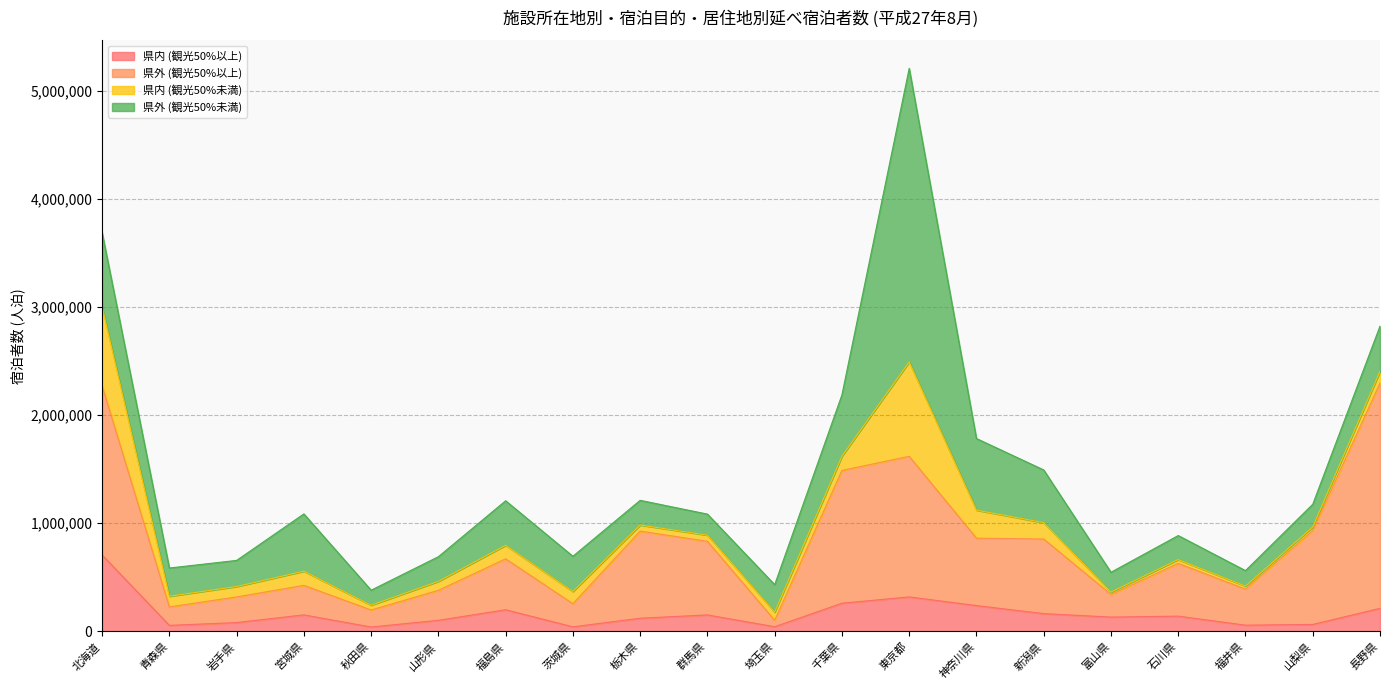

Where is the first local minimum for 県外 (観光50%以上)?

青森県